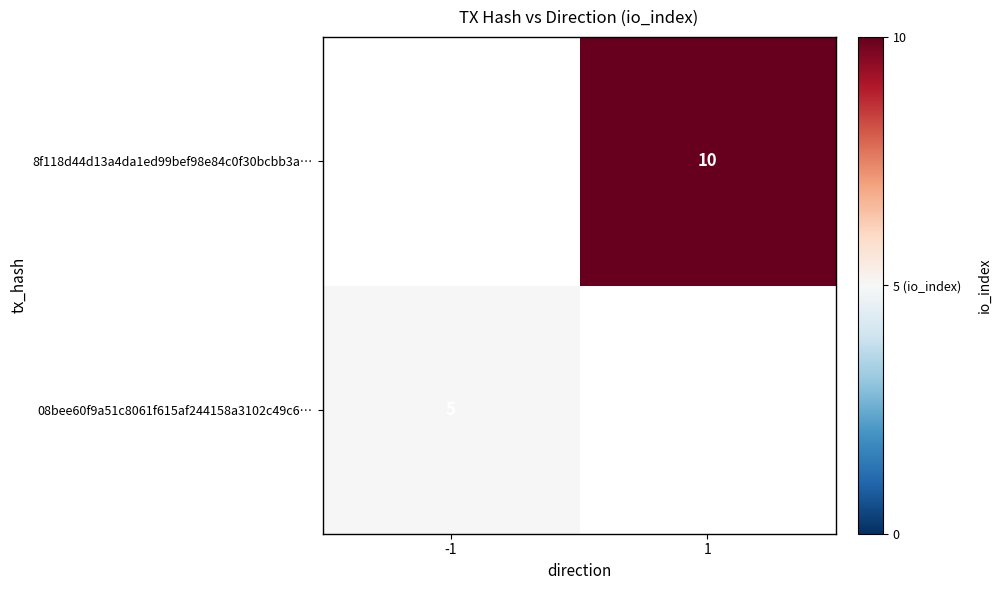

What is the minimum value shown in the chart?

5.0